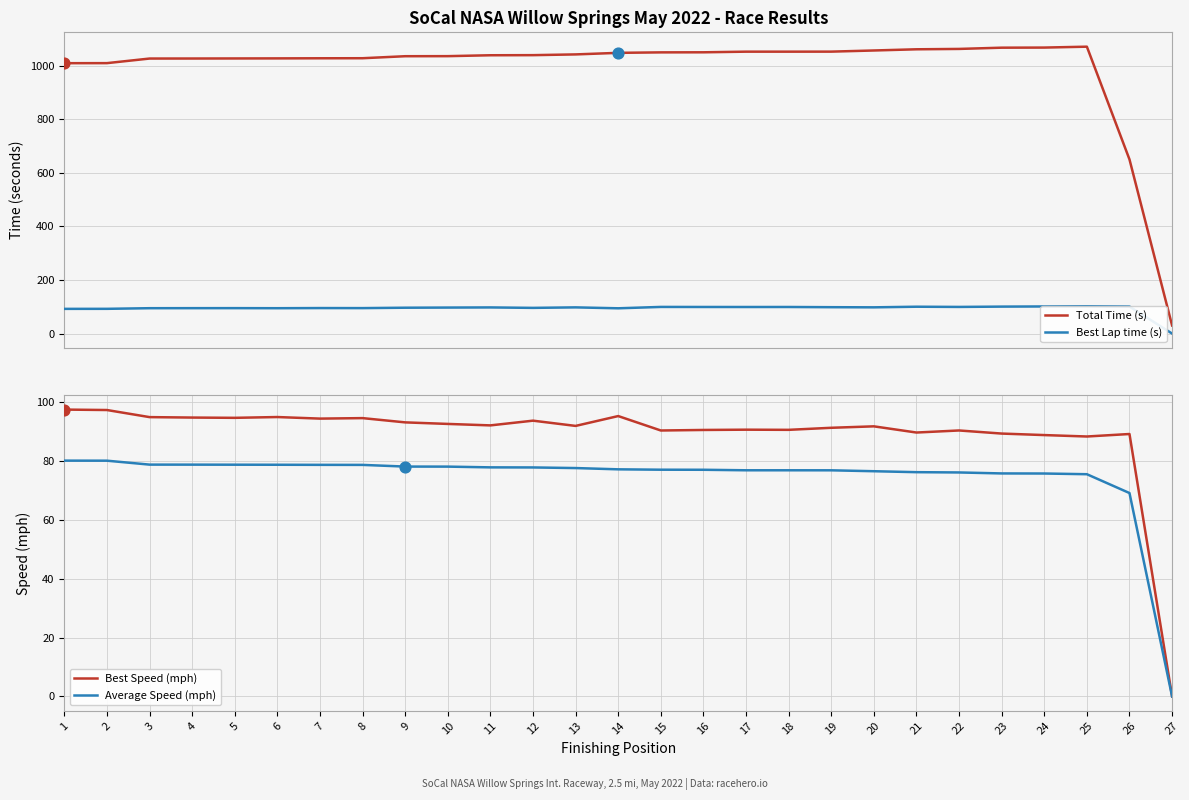

What is the total value across all series at 27?

30.3